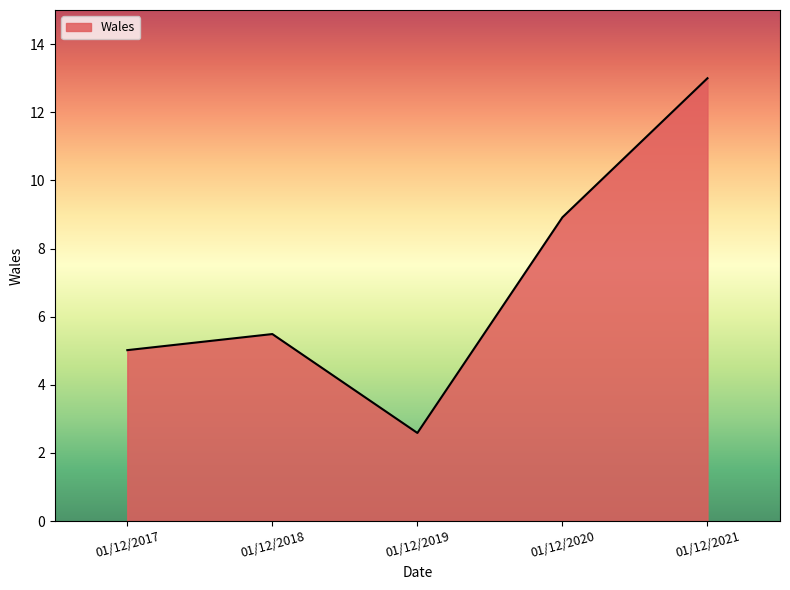

How many interior local peaks (higher than both neighbors) does the data have?

1